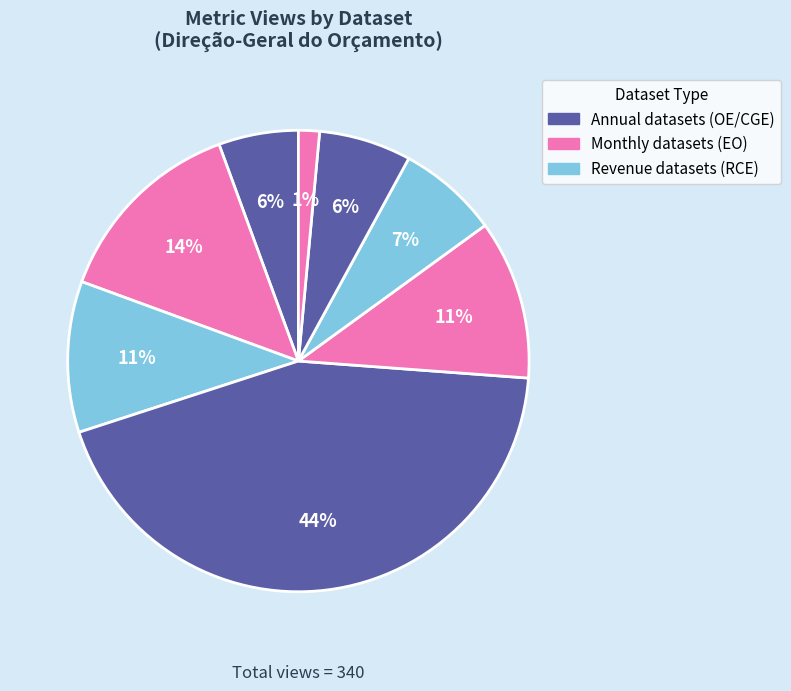

How many segments does this pie chart have?

8